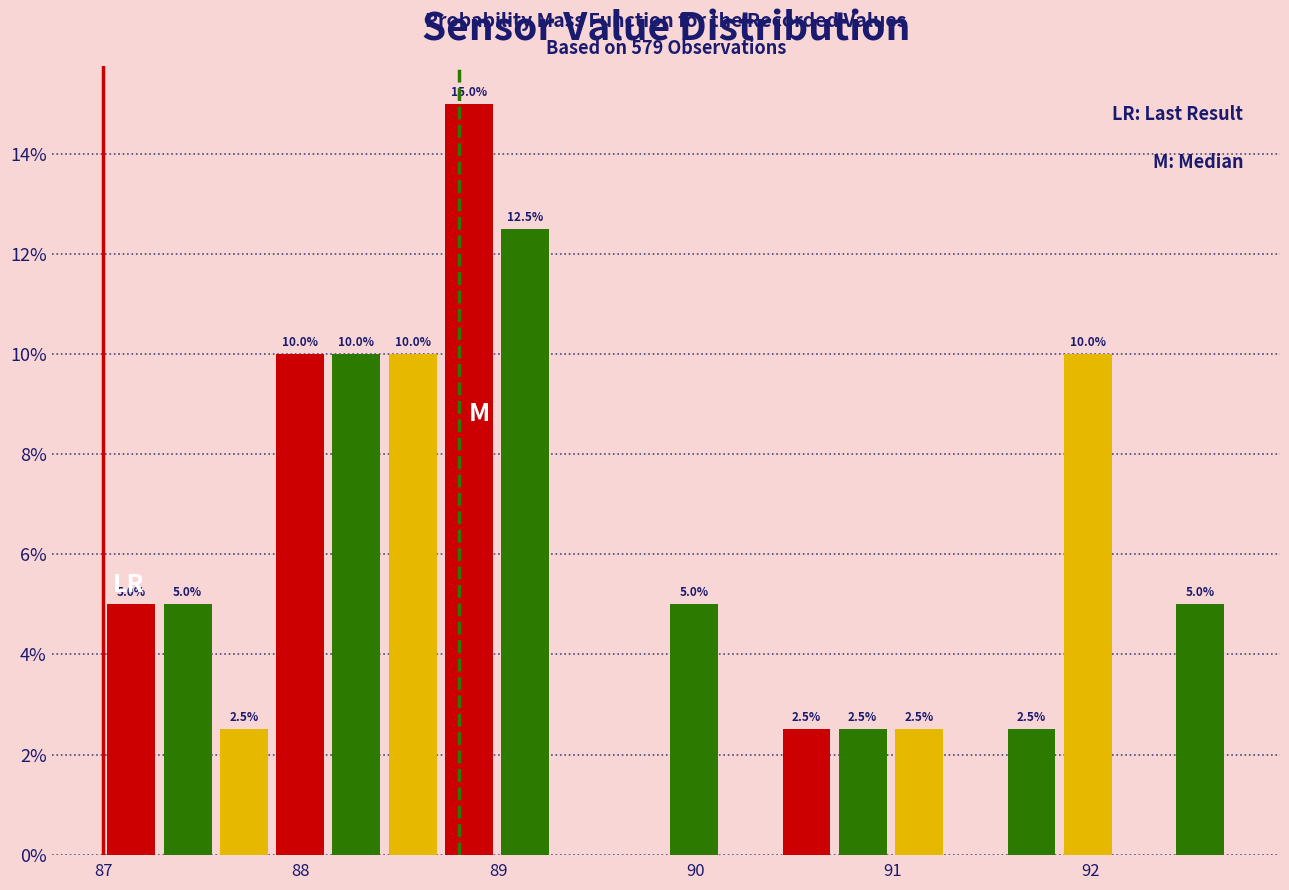

Around what value on the x-axis is the tallest bar? Give the approximate position of its centre, as read against the axis.

88.9